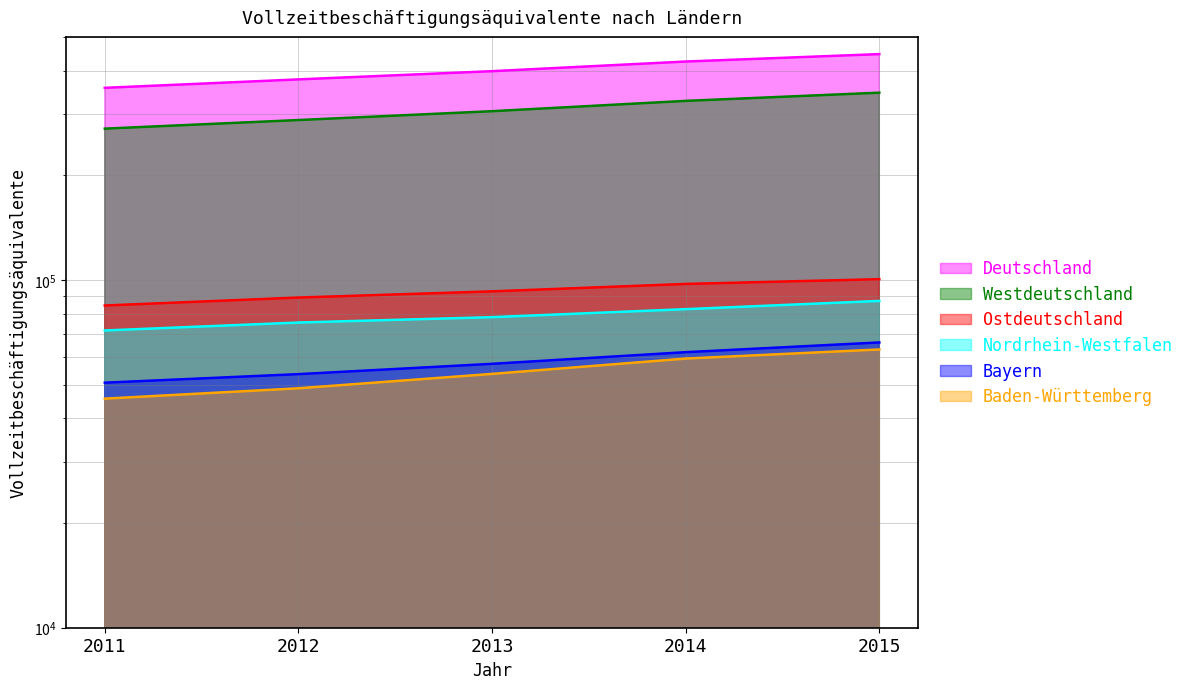

Which category has the highest value across all series?

2015